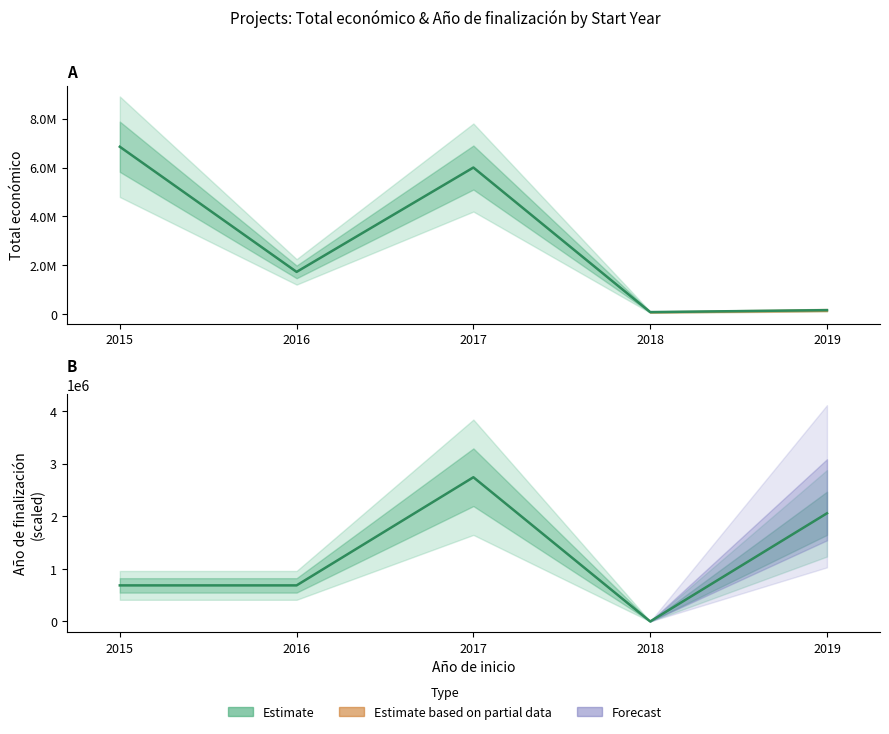

Is it true that Total económico (Estimate) equals 262146 at 2019?

False